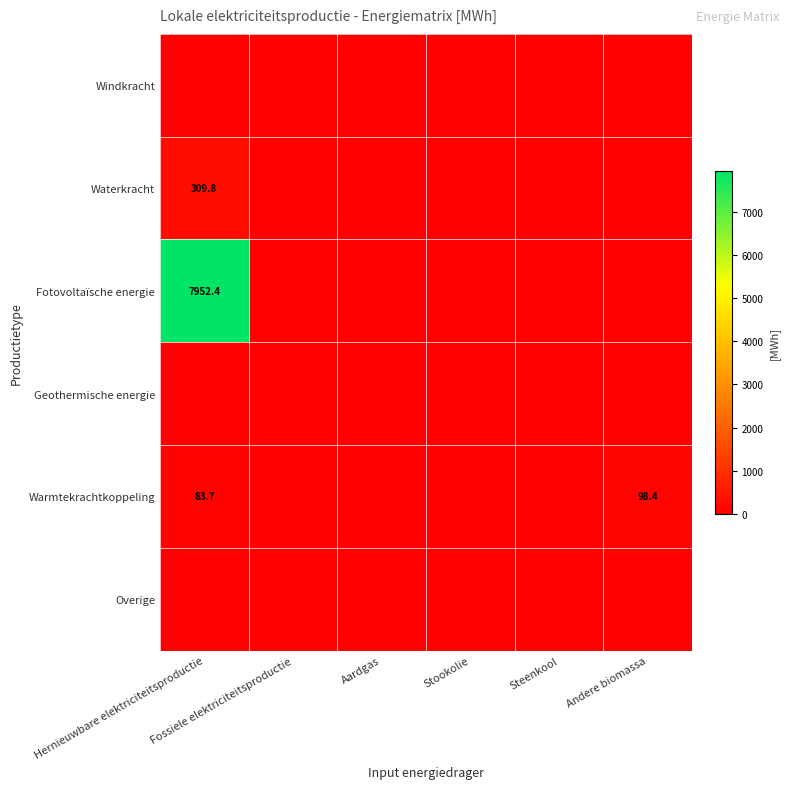

Which category has the lowest value in the Fotovoltaïsche energie series?

Fossiele elektriciteitsproductie